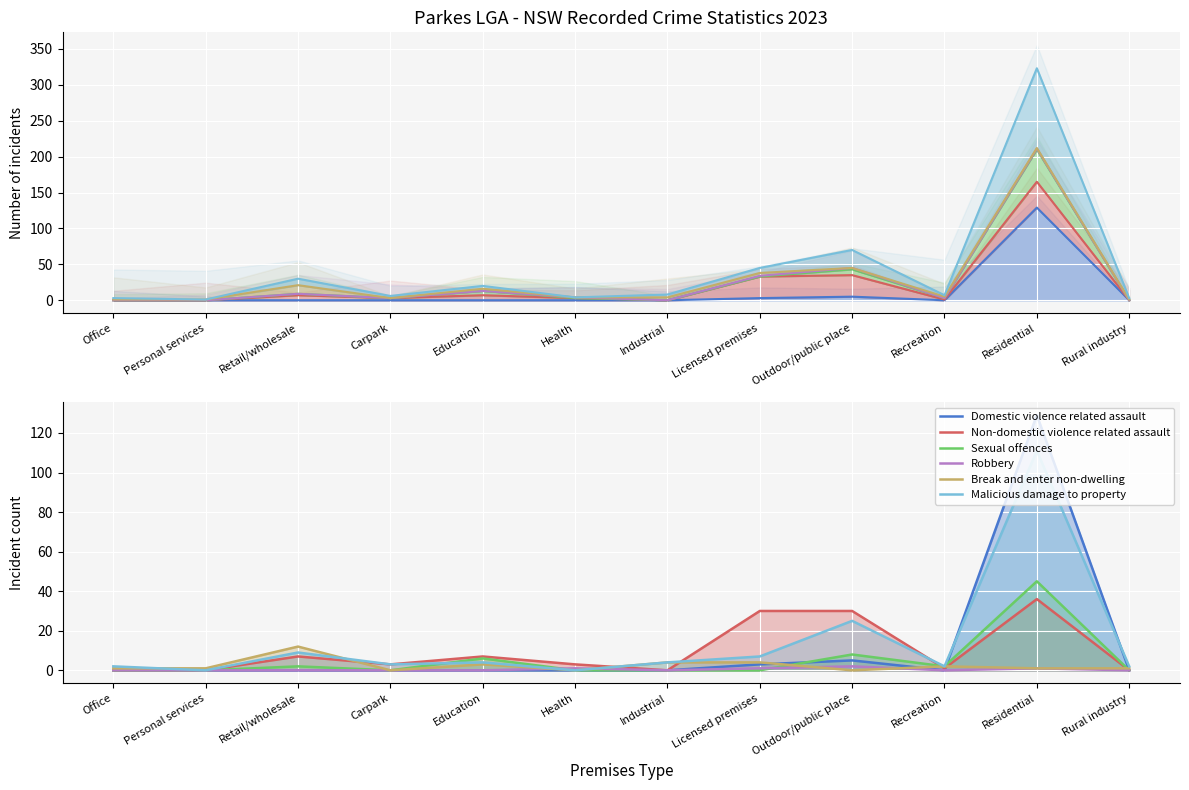

Which series has the widest spread of values?

Domestic violence related assault